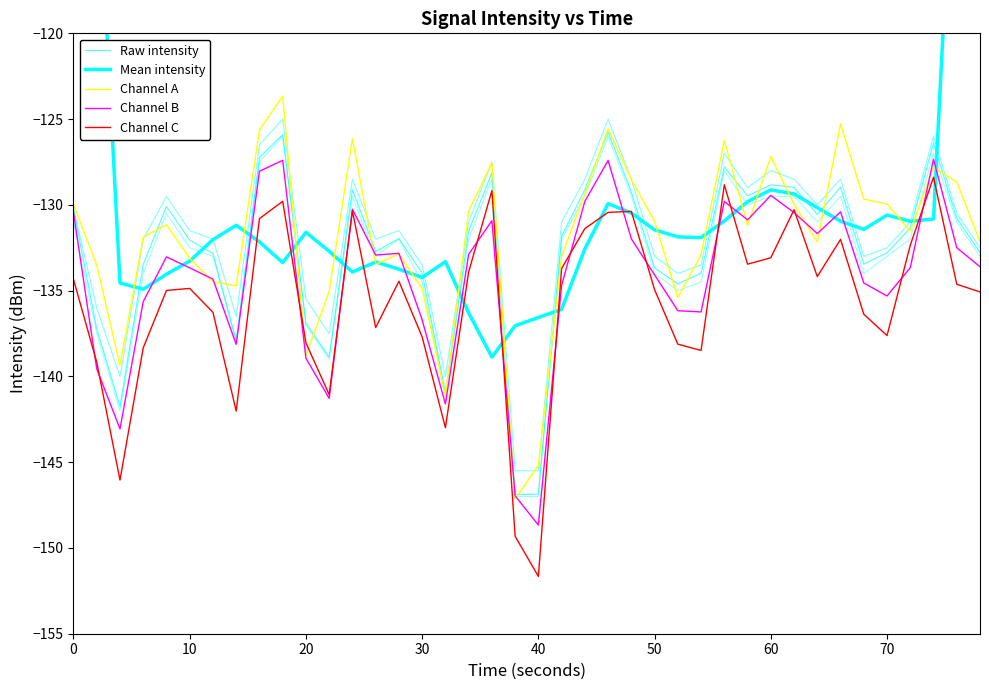

True or false: Channel C has more than 0 interior local peaks.

True